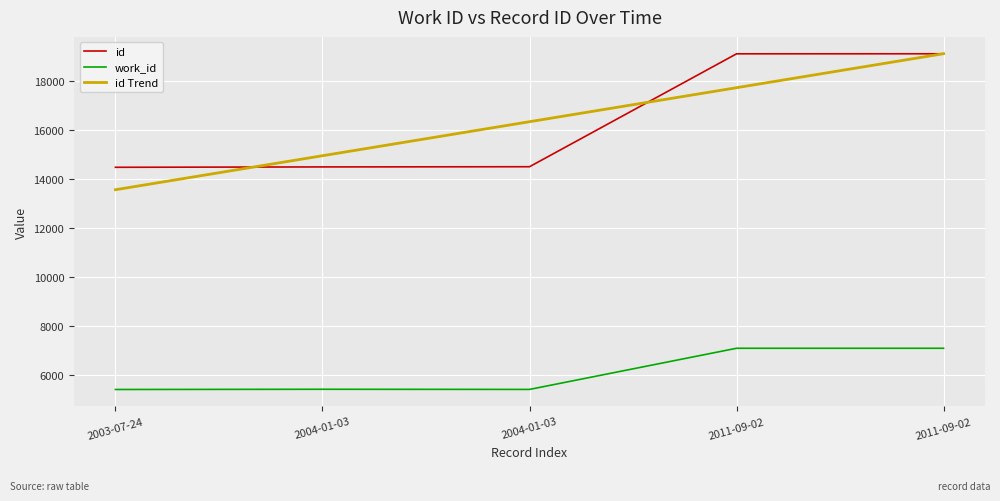

How many series are shown in this chart?

3